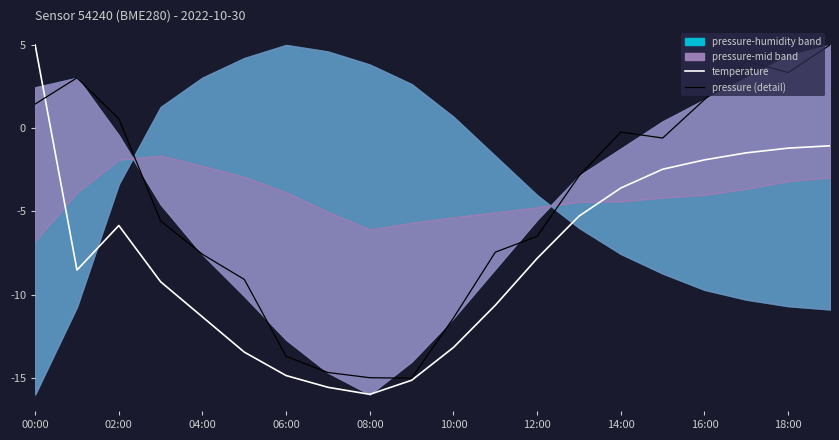

What is the difference between the maximum and second lowest values in the pressure (detail) series?

20.0